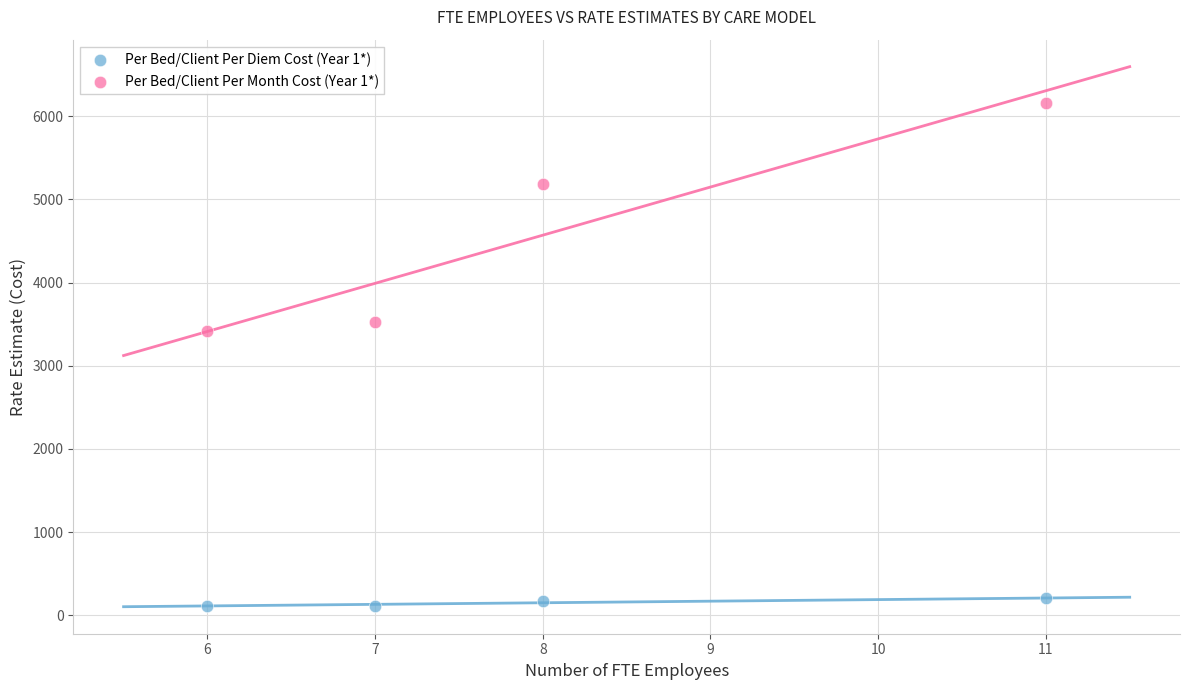

What are all the series names shown in the legend?

Per Bed/Client Per Diem Cost (Year 1*), Per Bed/Client Per Month Cost (Year 1*)